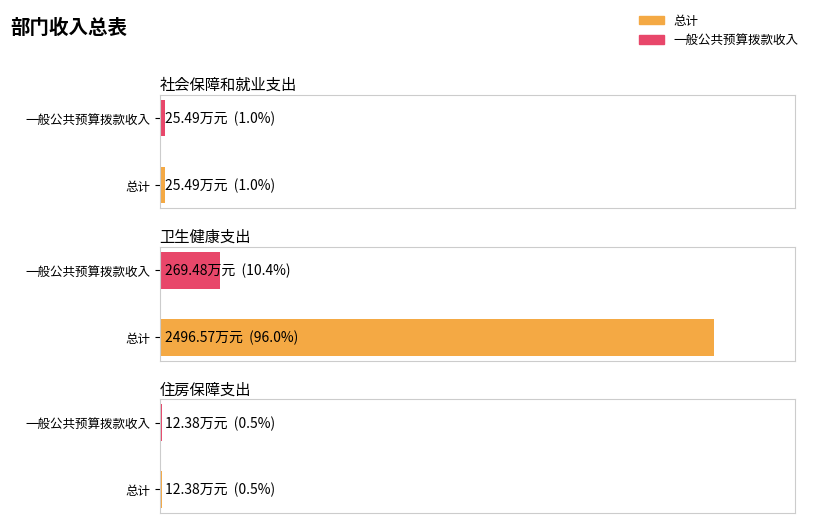

What is the minimum value shown in the chart?

12.4